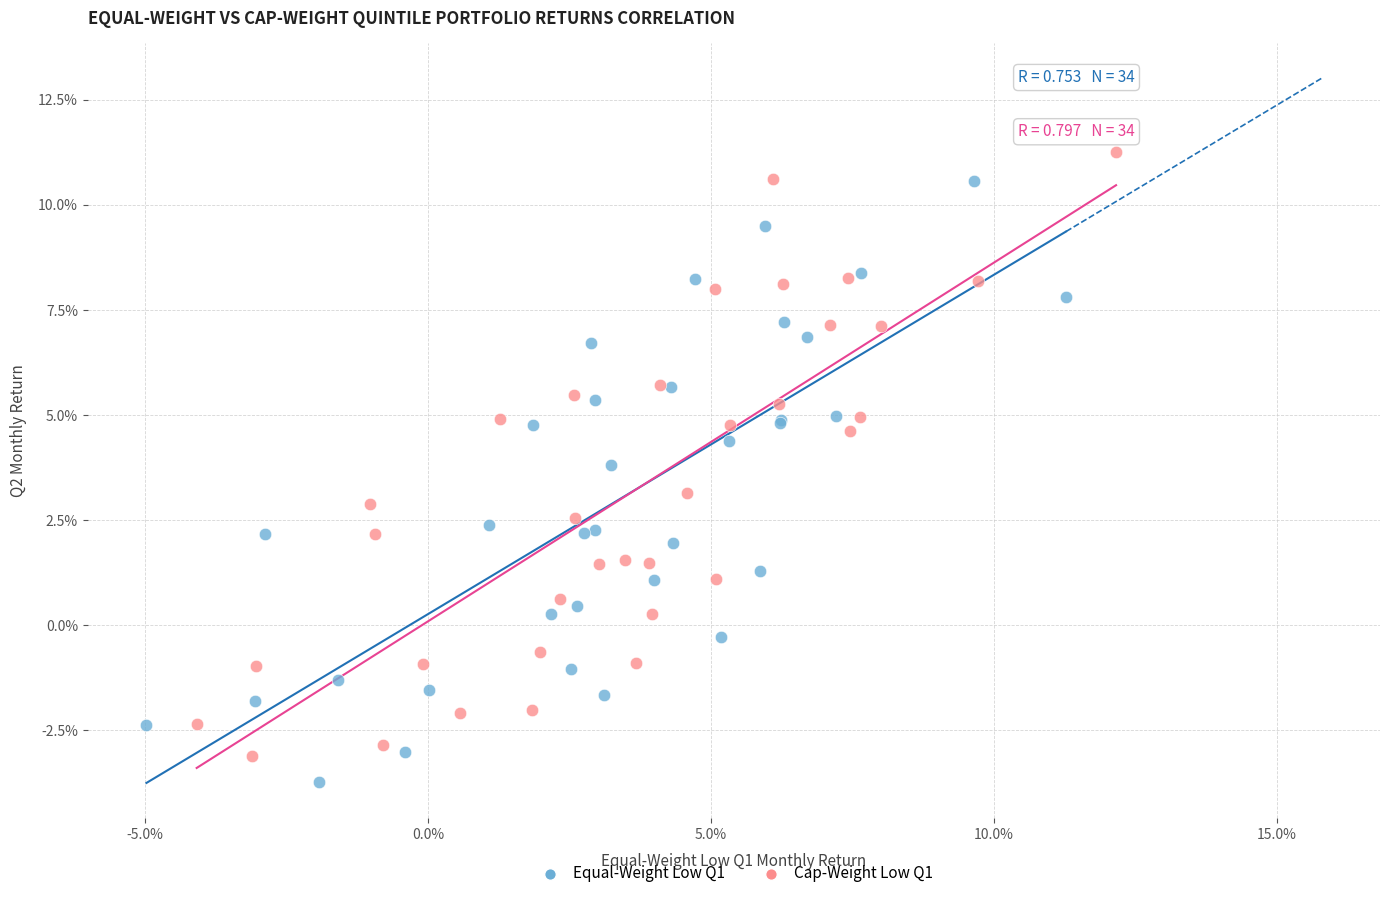

Which series reaches the minimum Y coordinate?

Equal-Weight Low Q1